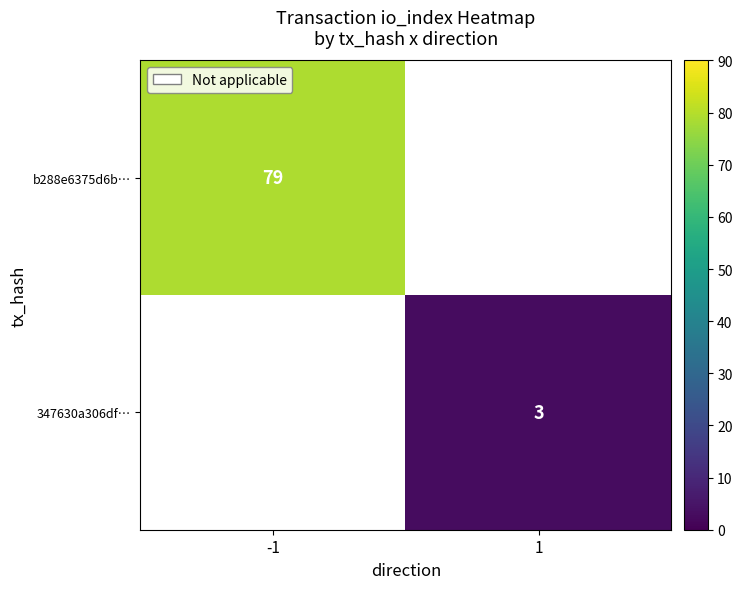

Is it true that 347630a306df… equals 1 at 1?

False